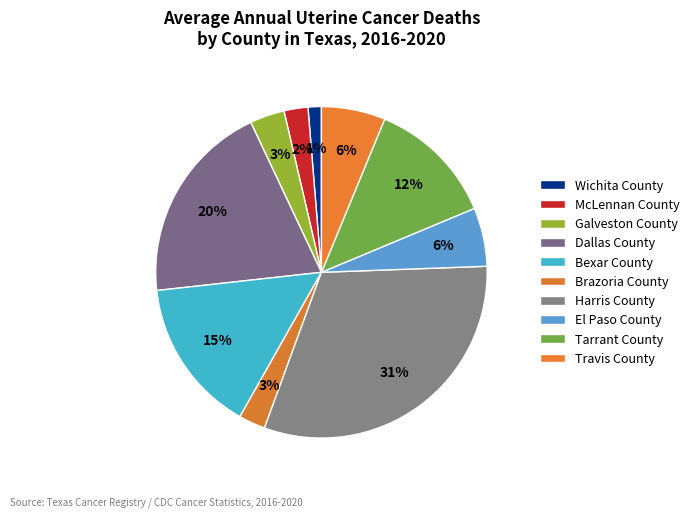

Count the number of slices in the pie.

10